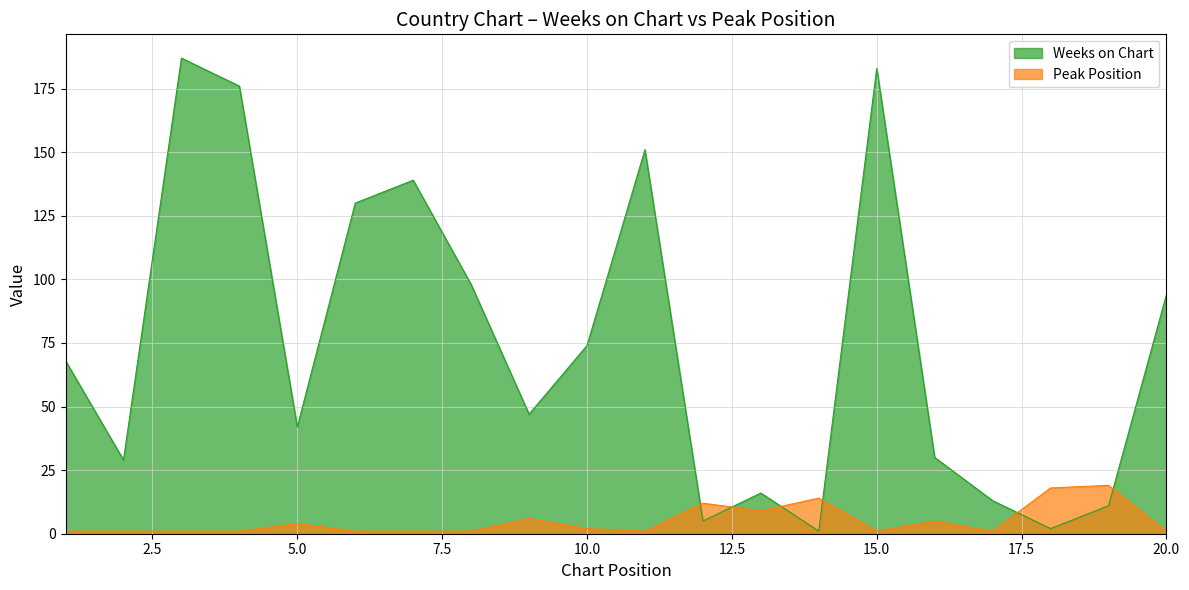

What is the difference between the second highest and second lowest values in the Weeks on Chart series?

181